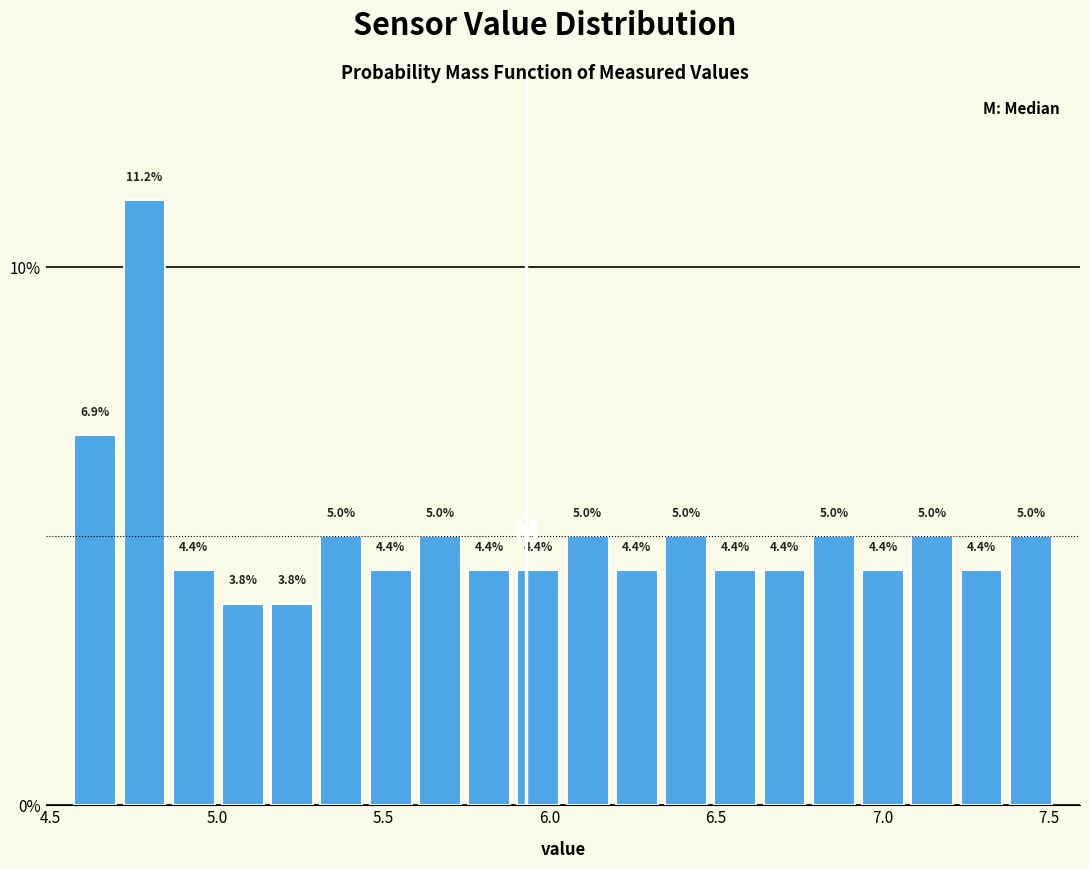

Read against the x-axis, roughly where is the centre of the tallest bar?

4.80